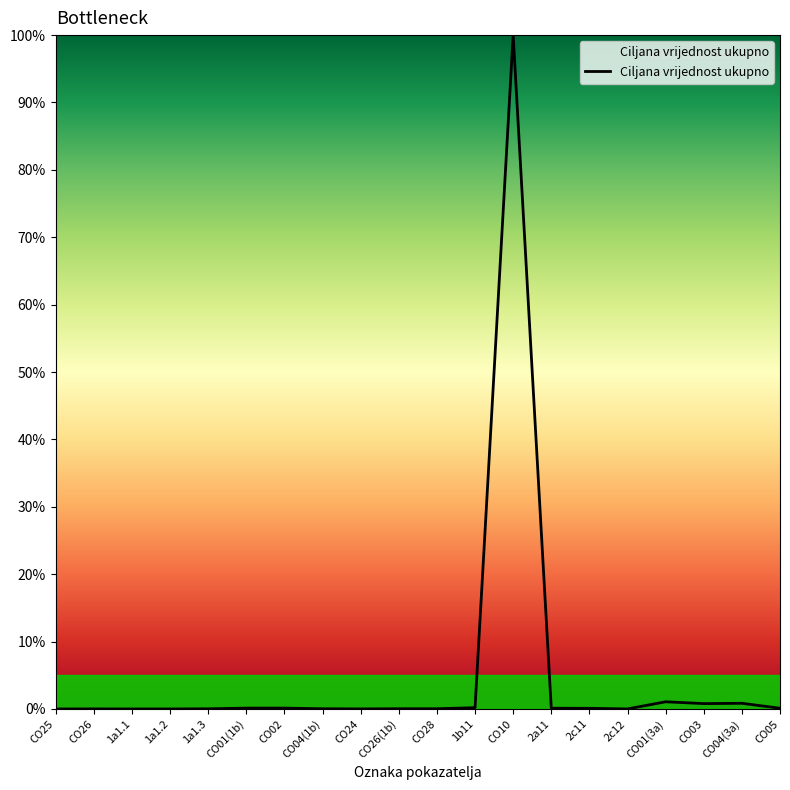

Is it true that the value at CO10 is 168.3?

False